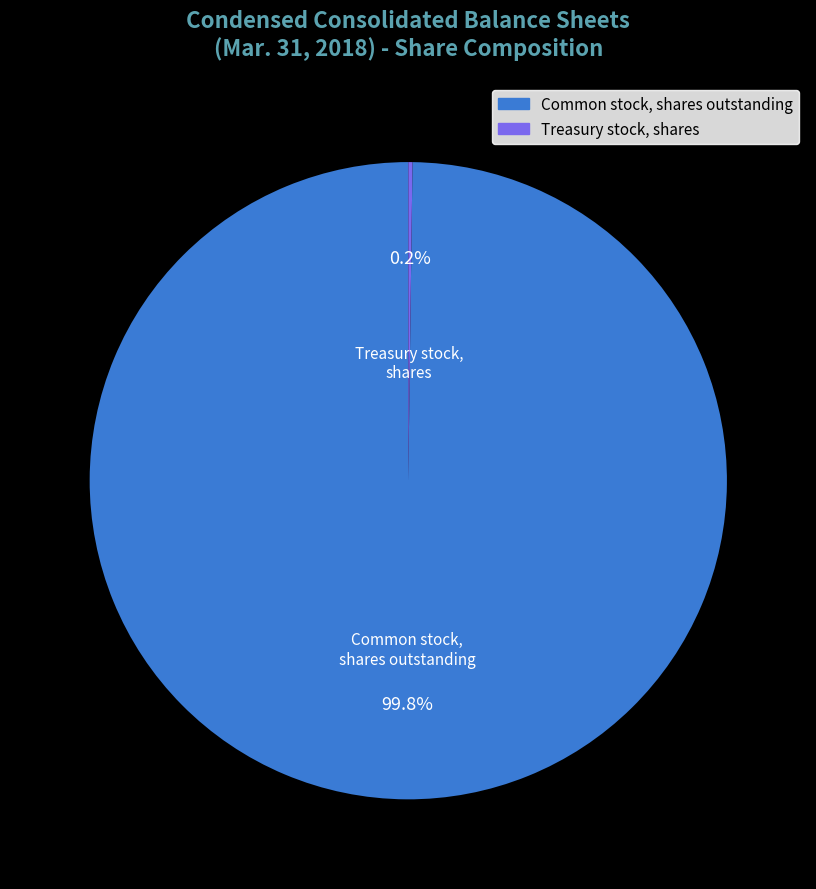

Is there a majority slice in this chart?

Yes